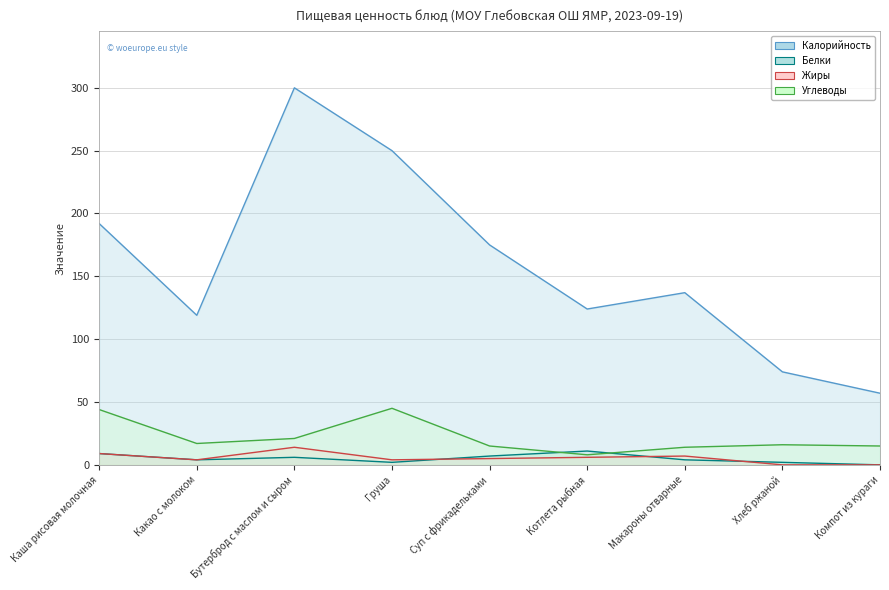

Reading left to right, list all the values displayed in this chart.

Калорийность: Каша рисовая молочная=192	Какао с молоком=119	Бутерброд с маслом и сыром=300	Груша=250	Суп с фрикадельками=175	Котлета рыбная=124	Макароны отварные=137	Хлеб ржаной=74	Компот из кураги=57
Белки: Каша рисовая молочная=9	Какао с молоком=4	Бутерброд с маслом и сыром=6	Груша=2	Суп с фрикадельками=7	Котлета рыбная=11	Макароны отварные=4	Хлеб ржаной=2	Компот из кураги=0
Жиры: Каша рисовая молочная=9	Какао с молоком=4	Бутерброд с маслом и сыром=14	Груша=4	Суп с фрикадельками=5	Котлета рыбная=6	Макароны отварные=7	Хлеб ржаной=0	Компот из кураги=0
Углеводы: Каша рисовая молочная=44	Какао с молоком=17	Бутерброд с маслом и сыром=21	Груша=45	Суп с фрикадельками=15	Котлета рыбная=8	Макароны отварные=14	Хлеб ржаной=16	Компот из кураги=15